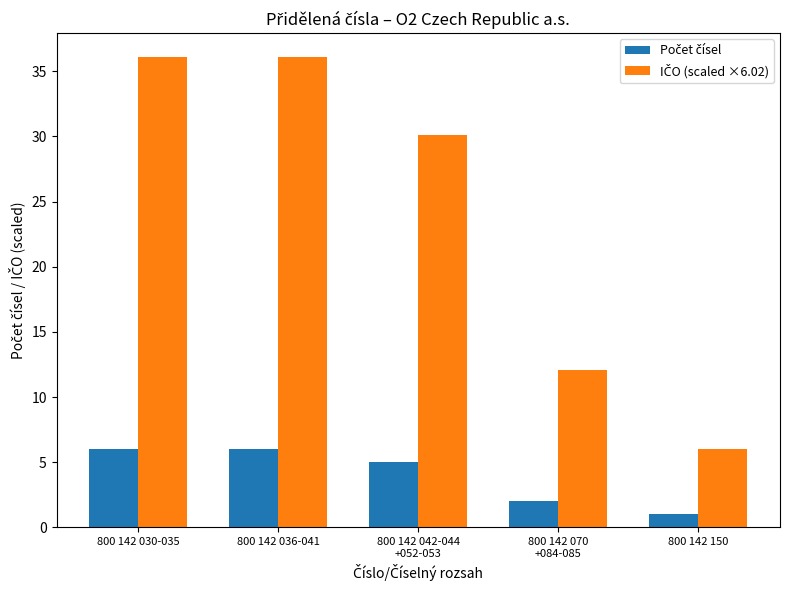

What is the total value across all series at 800 142 150?

7.0